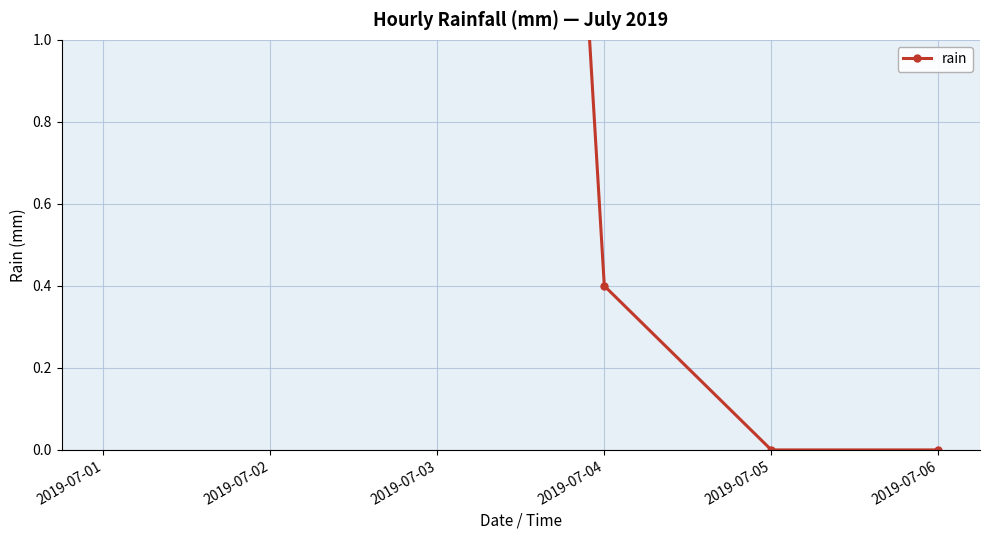

How many data points are above 4?

2